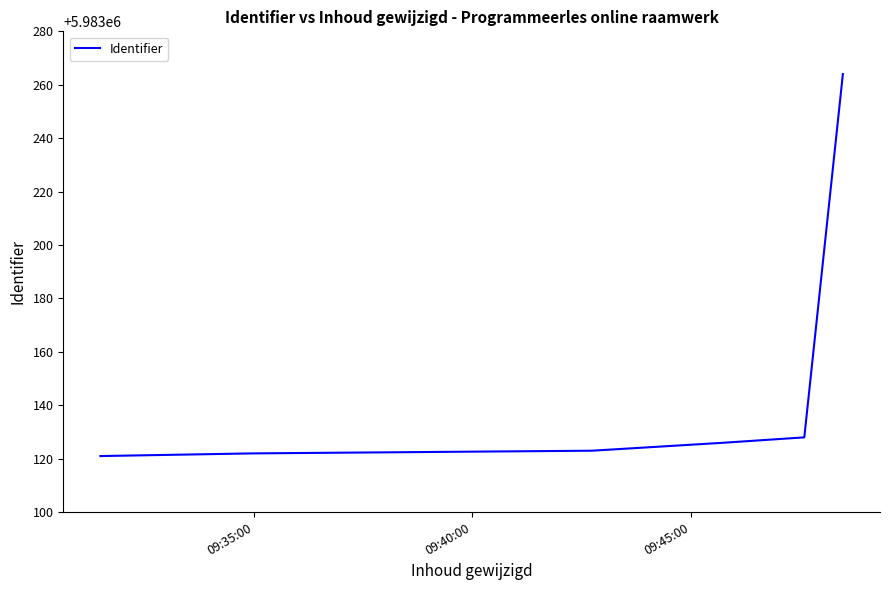

How many categories are shown in the chart?

7